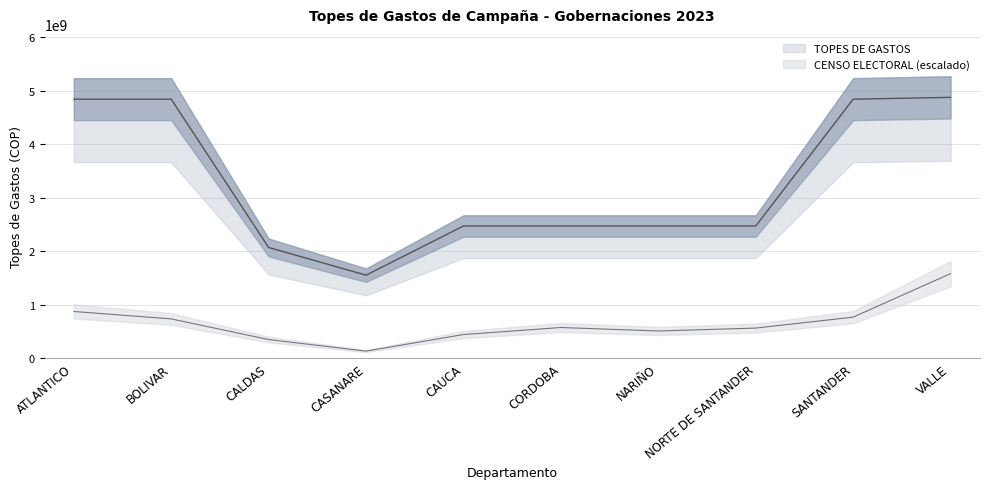

What are all the series names shown in the legend?

TOPES DE GASTOS, CENSO ELECTORAL